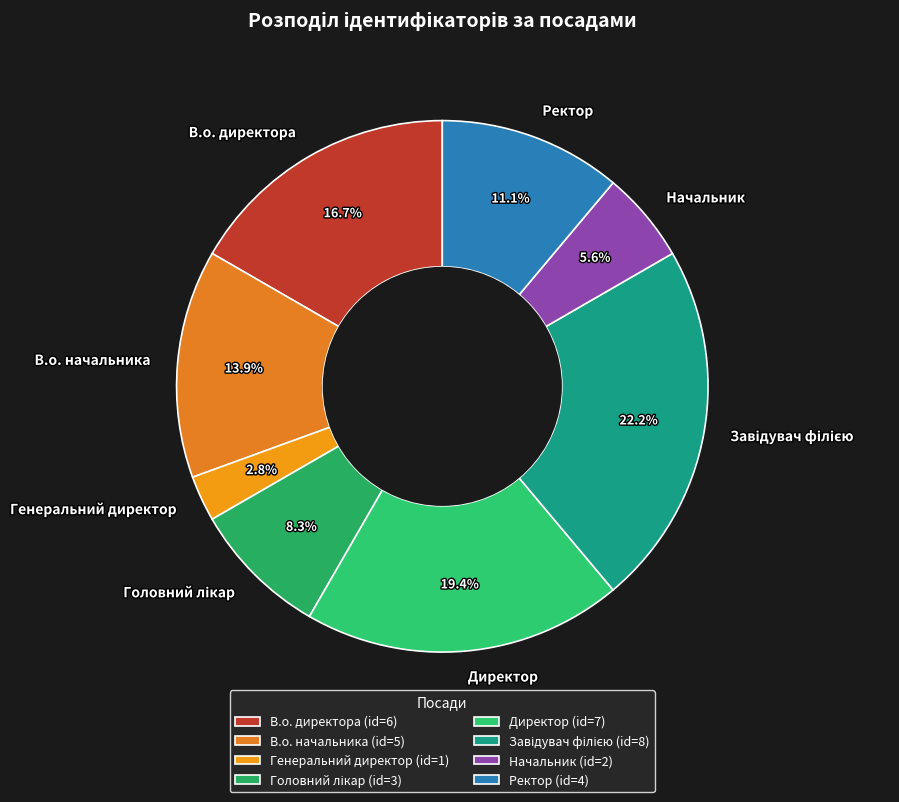

To the nearest percent, what is the difference between the largest and smallest slice percentages?

19%